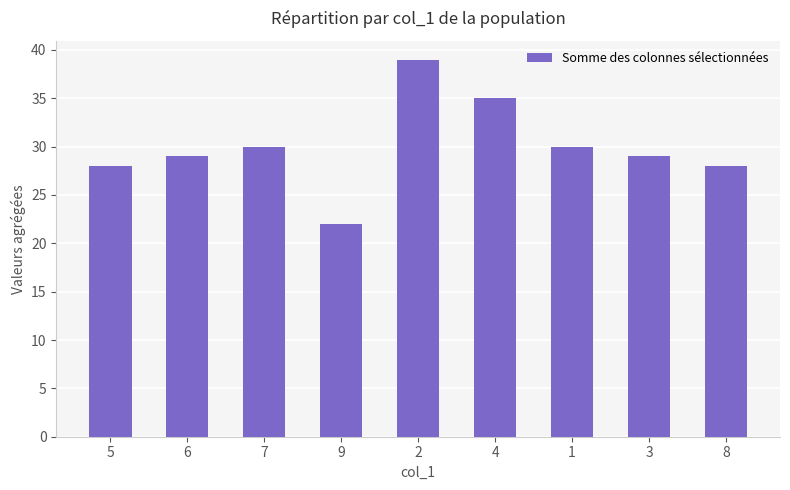

What value does the data have at 1, to the nearest 10?

30